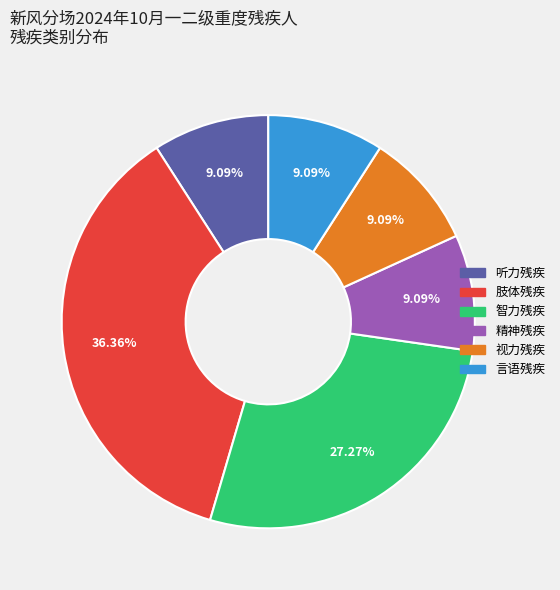

Is there any slice that represents more than half of the pie?

No